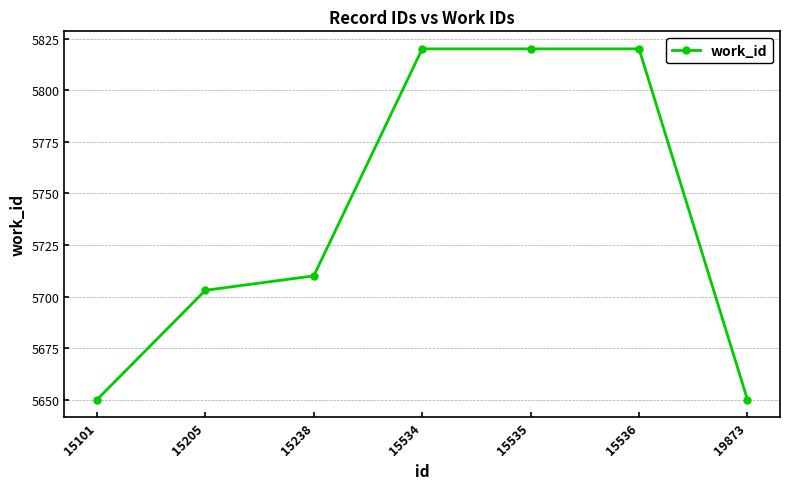

How many data points are less than 5710?

3